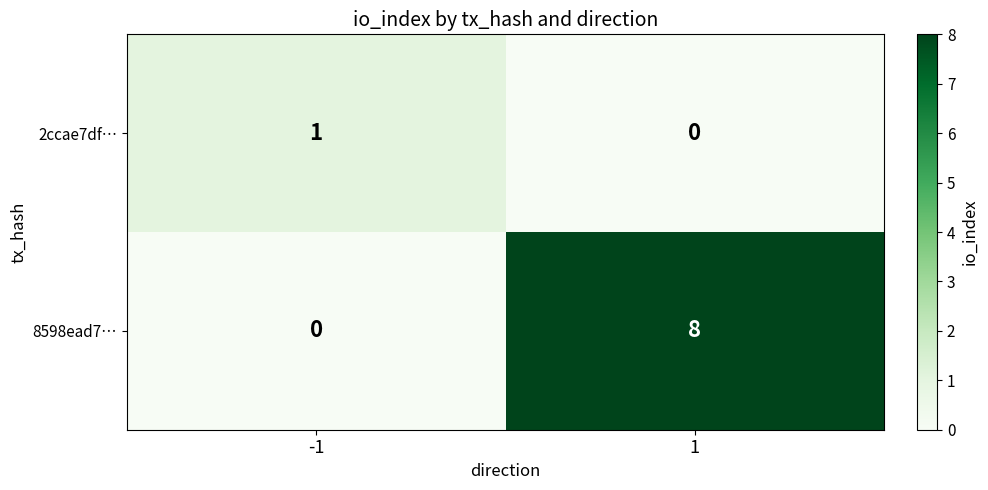

Reading left to right, extract all data points from this chart.

2ccae7df…: 1	0
8598ead7…: 0	8